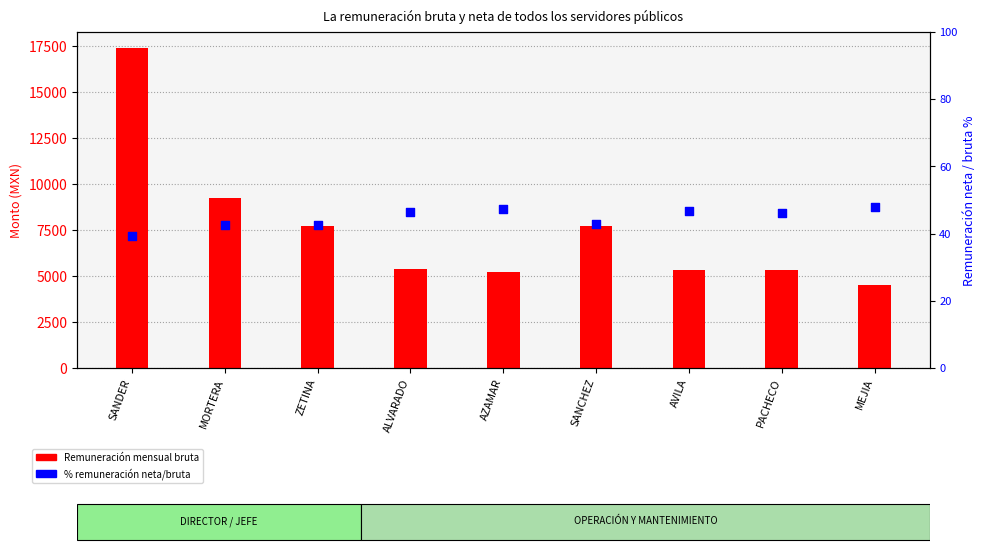

Which series reaches the maximum Y coordinate?

Remuneración mensual bruta